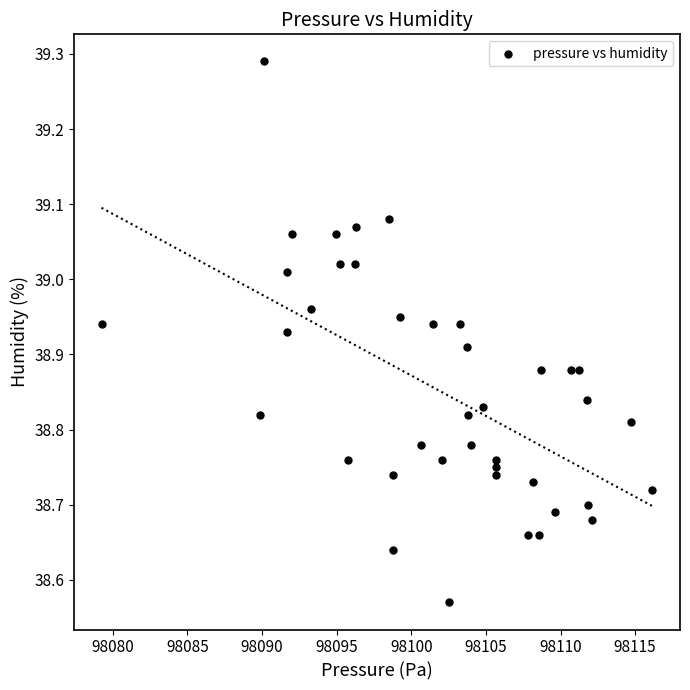

What is the range of X values (max minus min)?

36.9